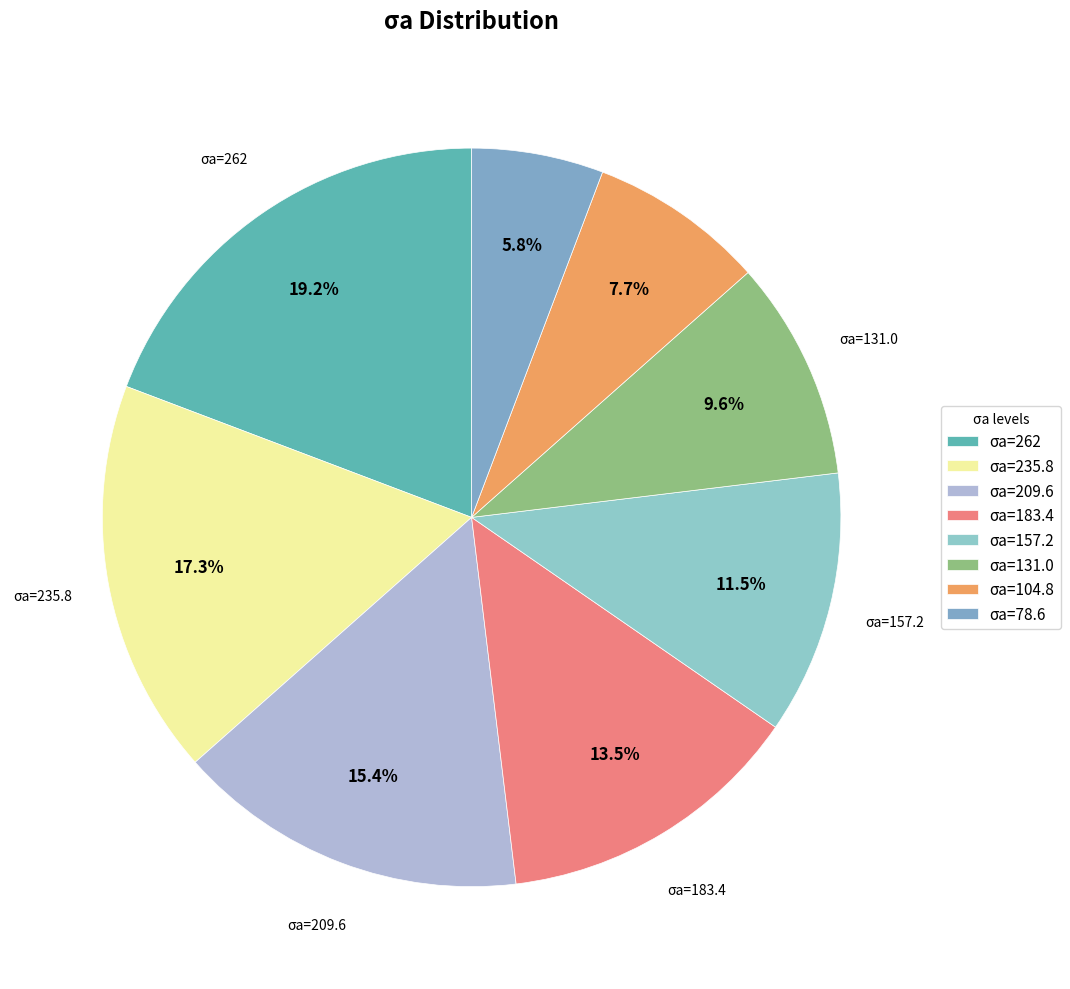

To the nearest percent, what is the difference between the largest and smallest slice percentages?

13%